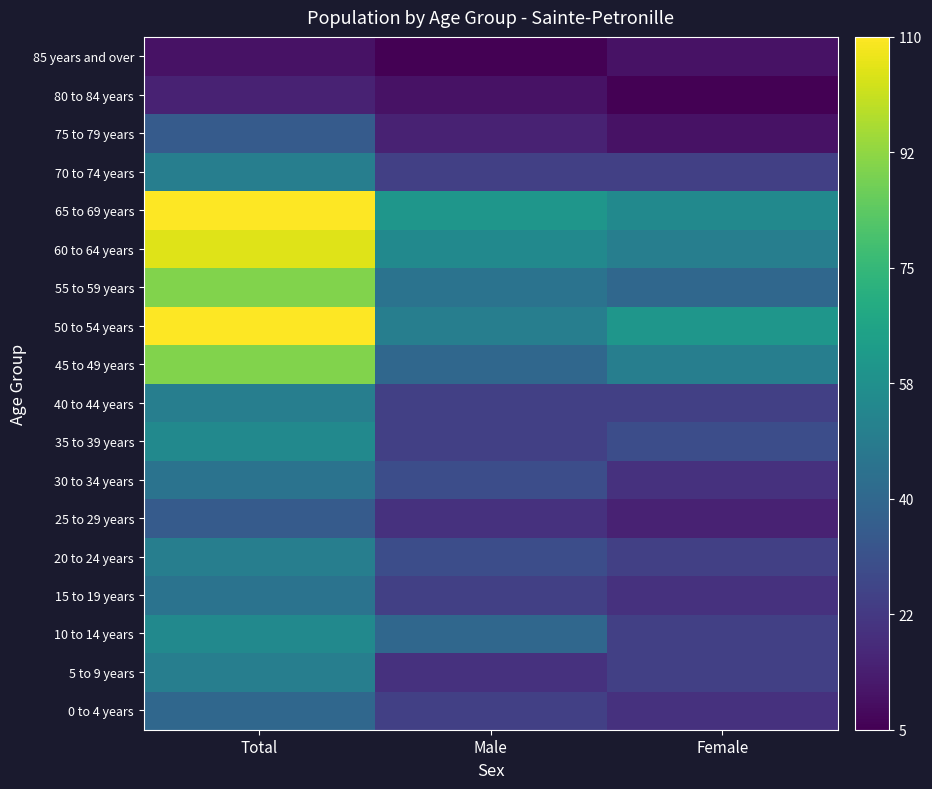

Which has a higher value, Male or Female?

Male